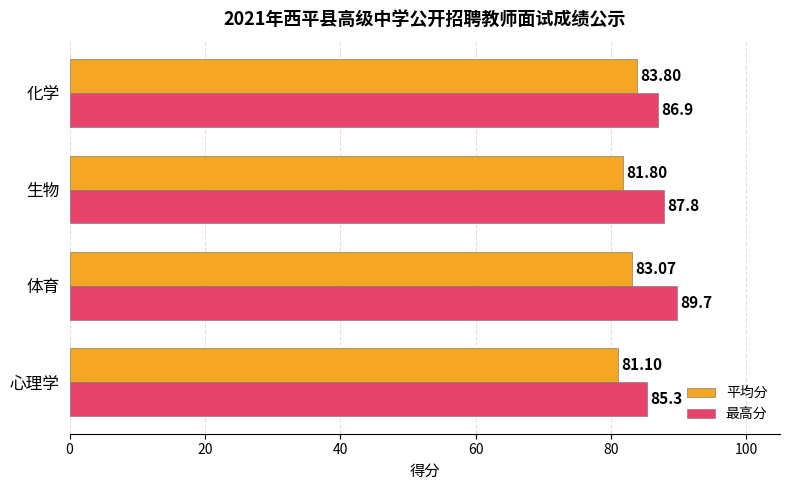

Rank the series by their maximum value, from lowest to highest.

平均分, 最高分